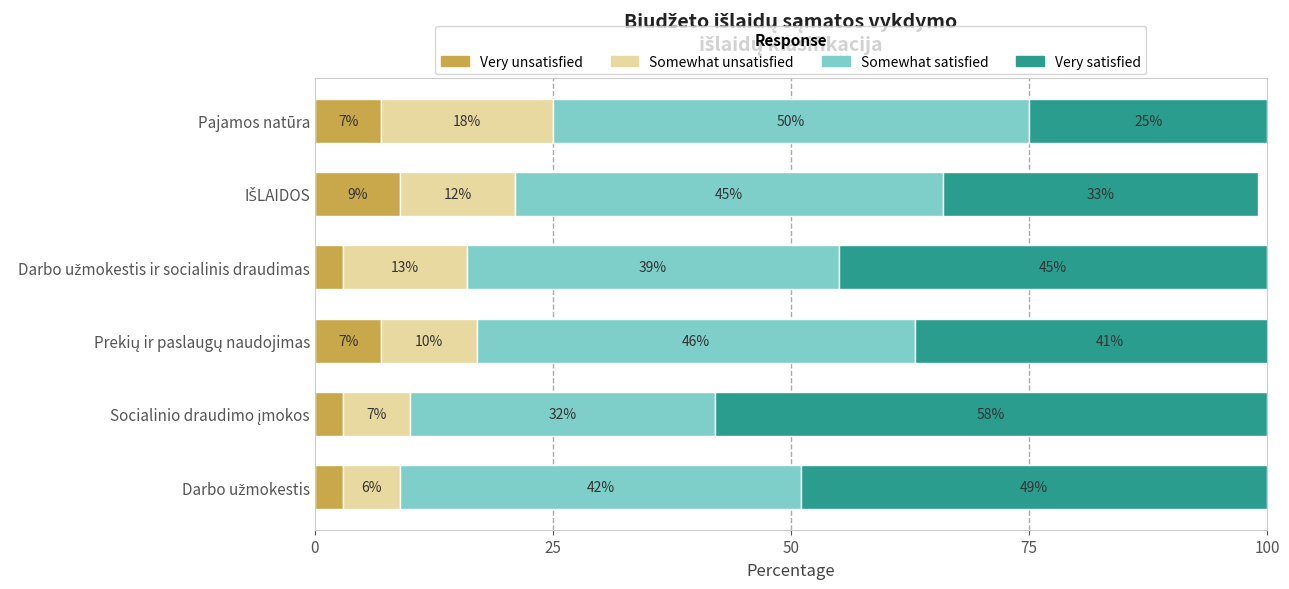

What position from the left is Prekių ir paslaugų naudojimas?

3